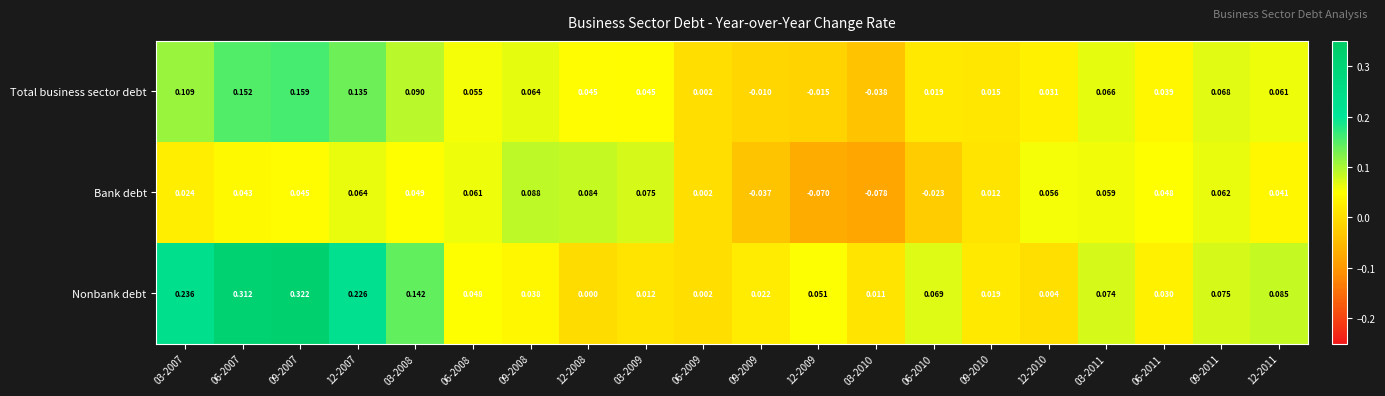

Is the value of Nonbank debt at 12-2009 greater than the value of Total business sector debt at 03-2007?

No